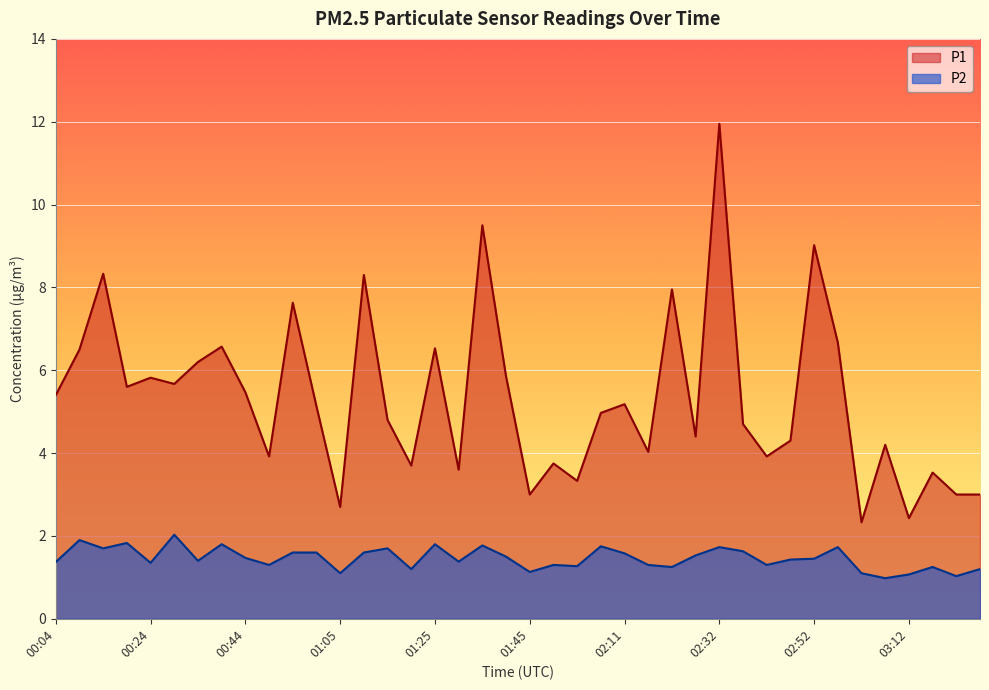

Where is P2 nearest to the value 1?

03:07